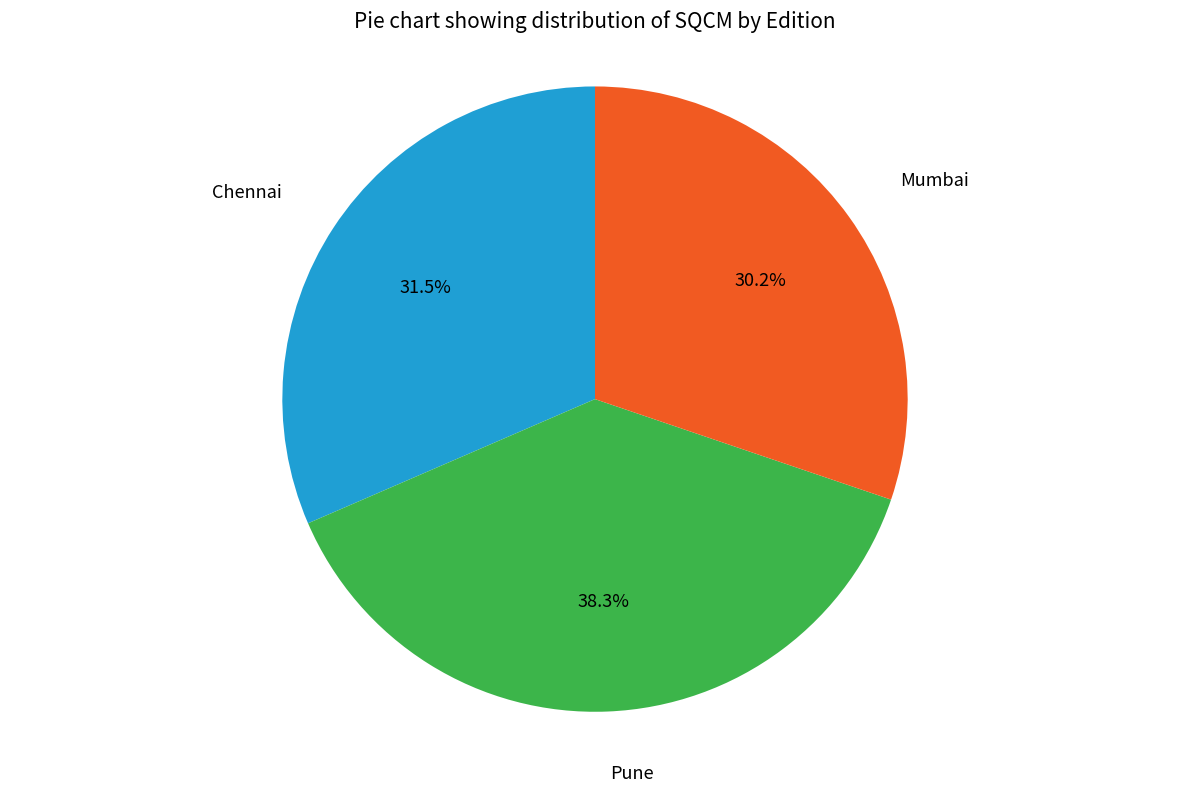

Does any single category account for the majority?

No